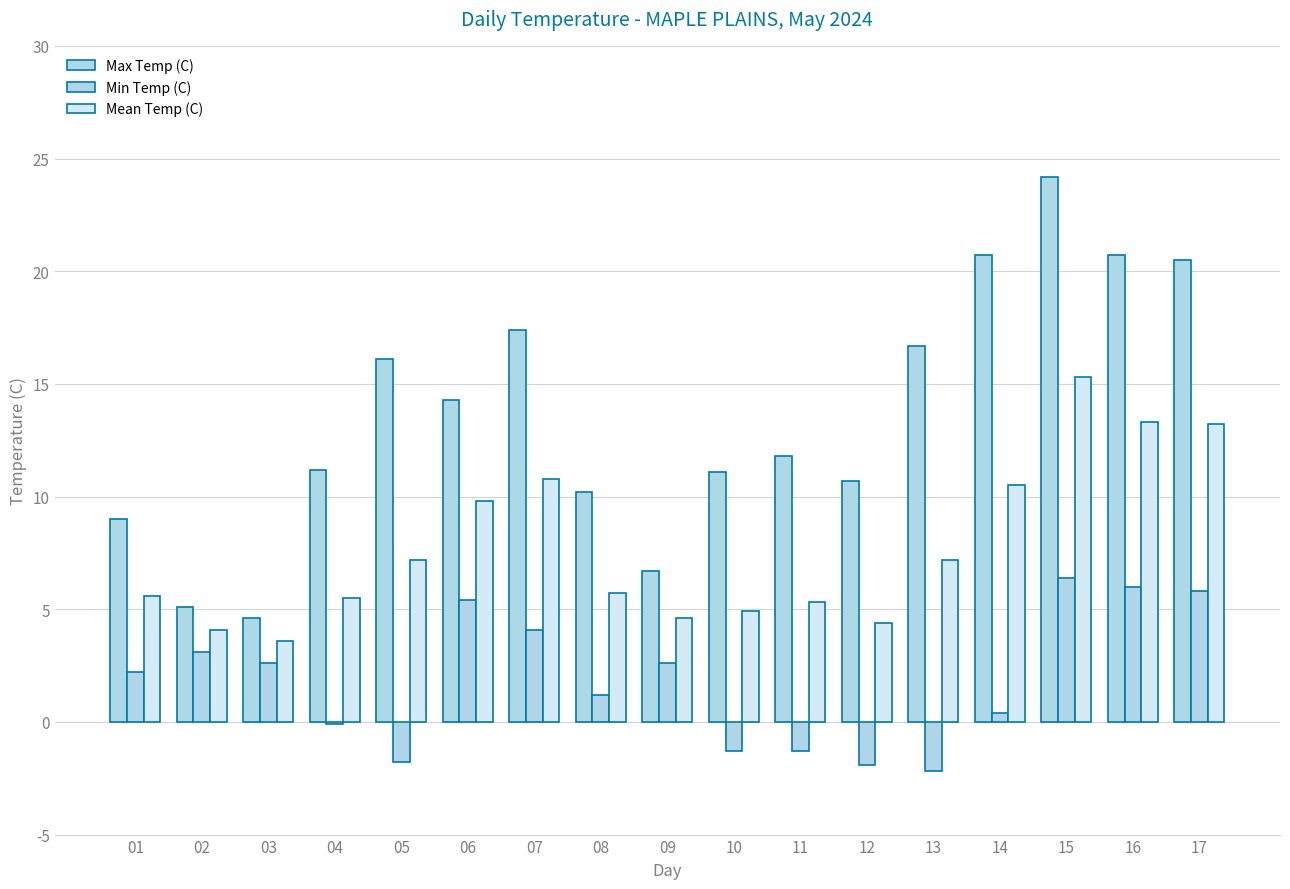

The value of Min Temp (C) at 17 is 5.8. True or false?

True